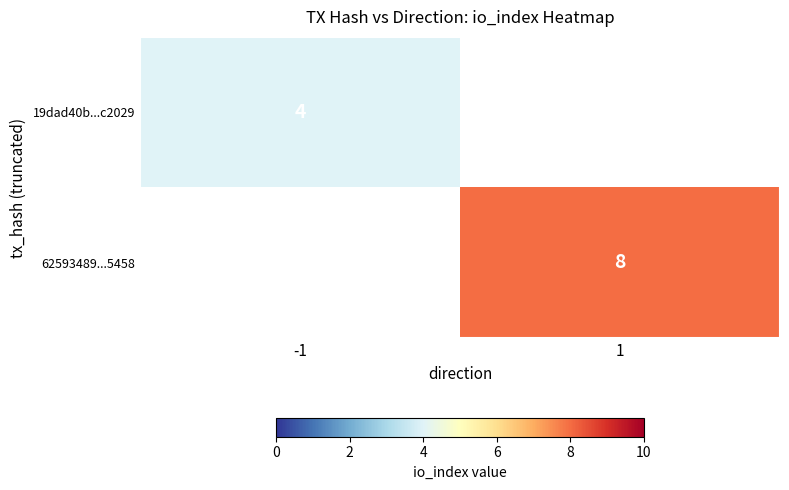

True or false: 19dad40b...c2029 has a value of 4 at -1.

True